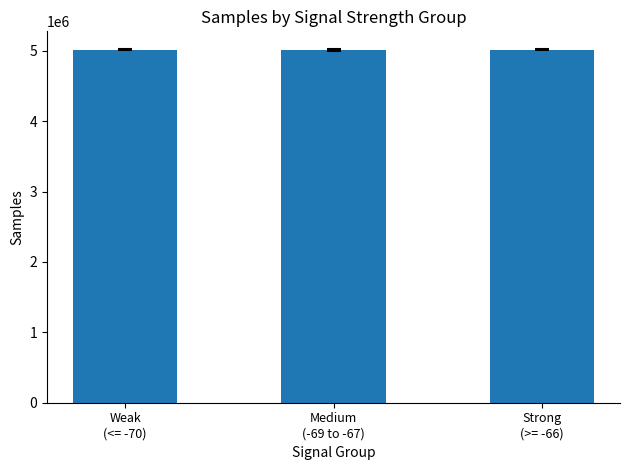

What position from the right is Weak
(<= -70)?

3